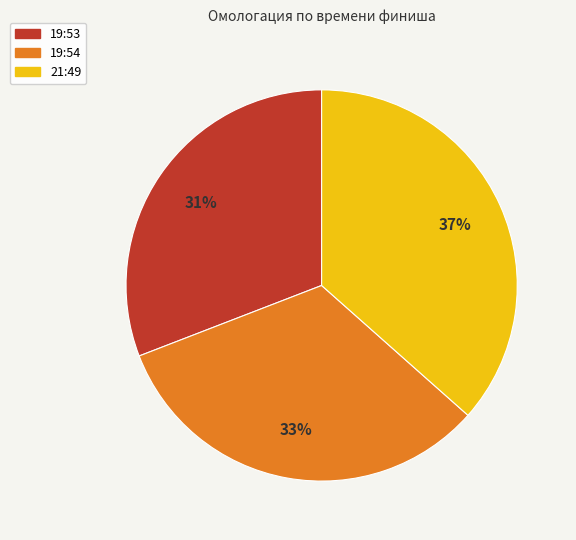

What percentage is the 19:53 slice, to the nearest percent?

31%